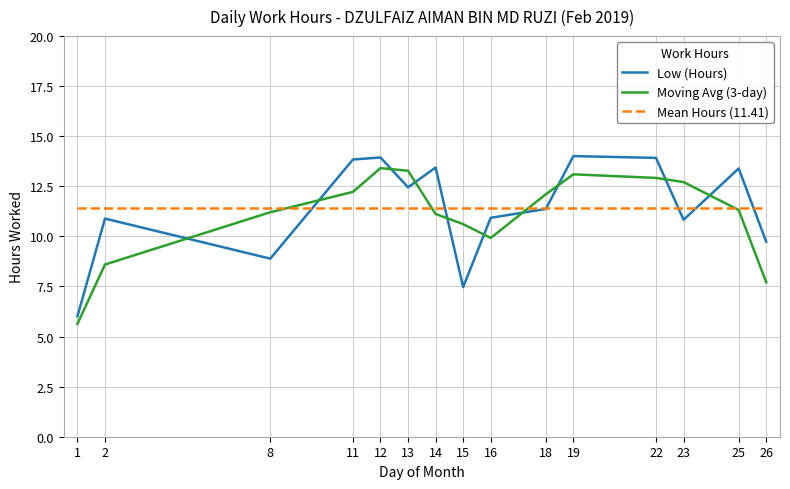

What is the difference between the maximum and minimum values in the Moving Avg (3-day) series?

7.8